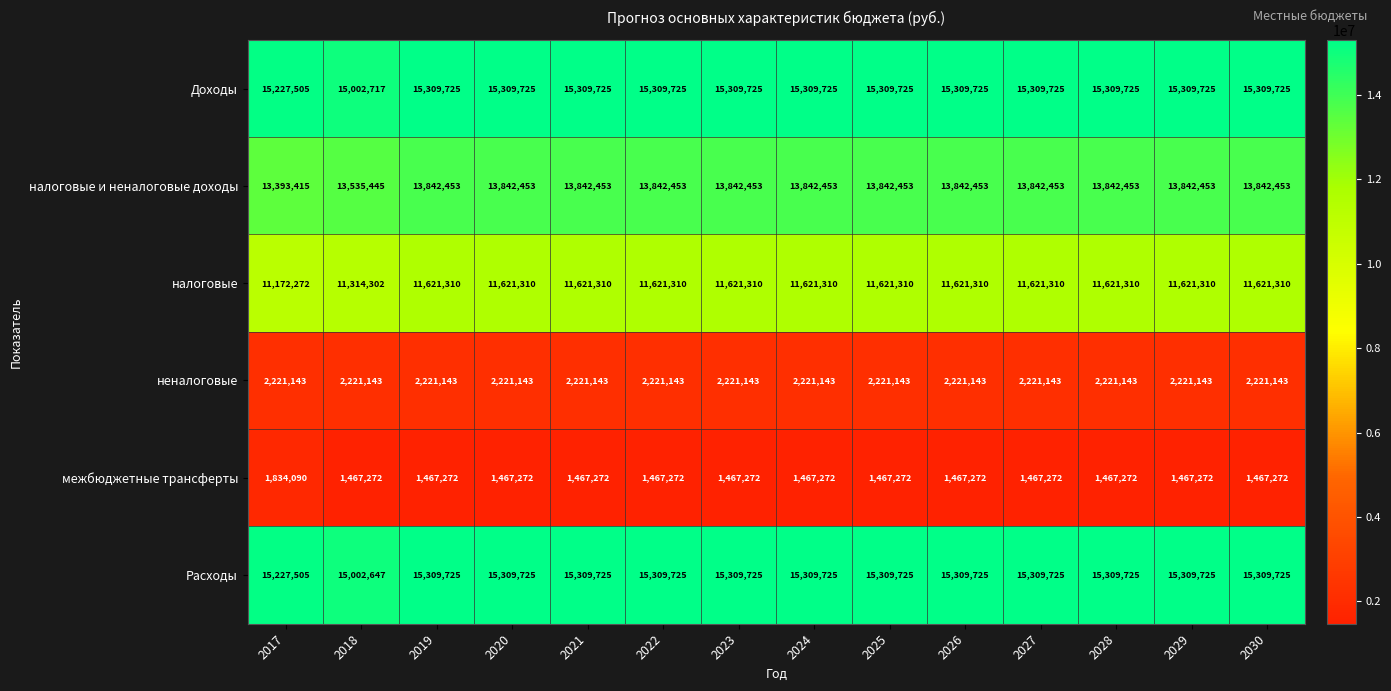

What value does the неналоговые series have at 2022?

2221143